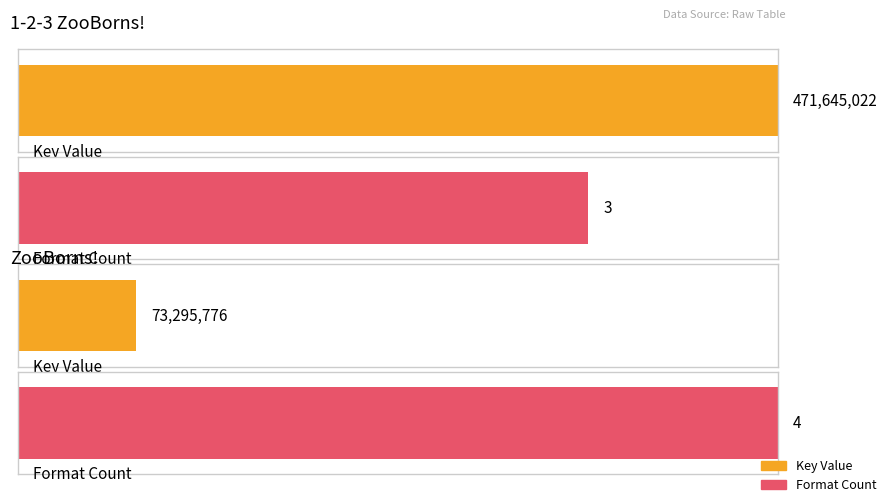

Rank the categories by value from lowest to highest.

ZooBorns!, 1-2-3 ZooBorns!